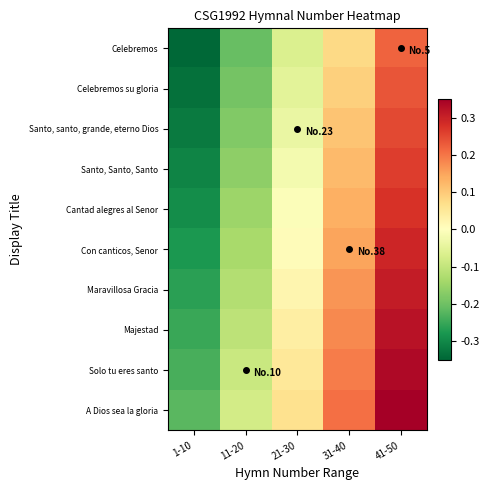

Which category has the lowest value across all series?

1-10